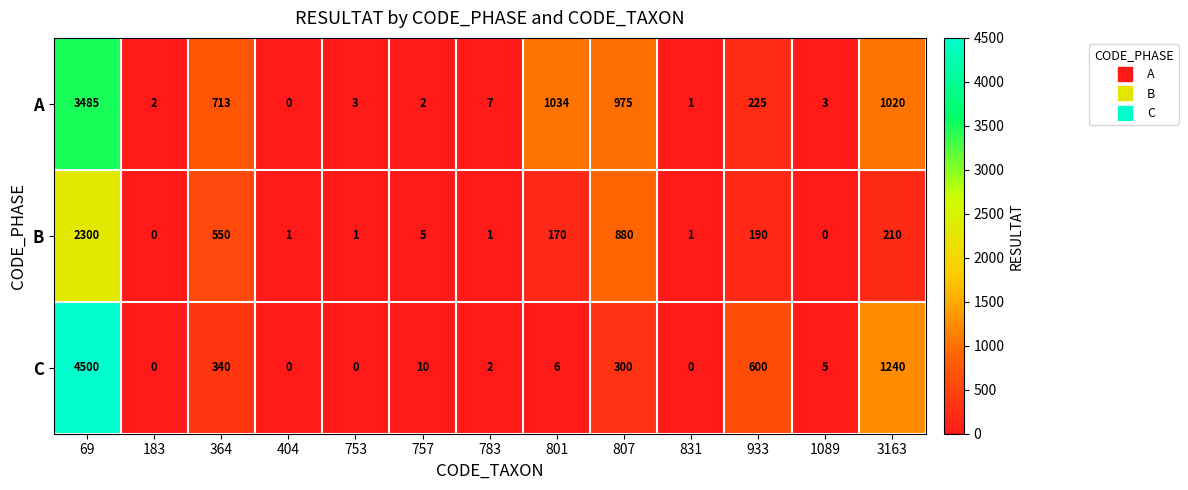

Read the C value at 3163.

1240